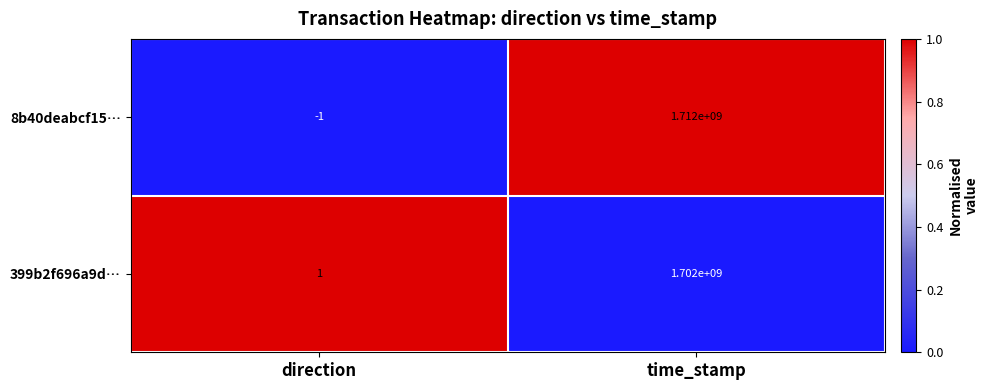

What is the maximum value for 399b2f696a9d…?

1702000000